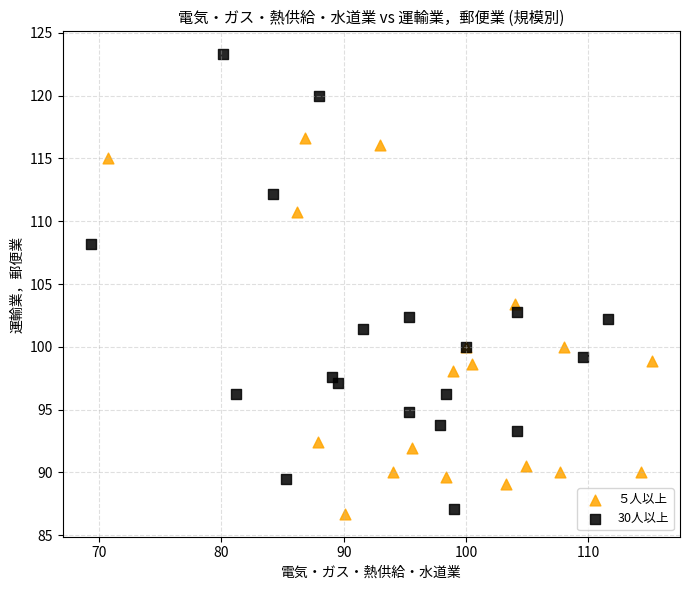

Which series reaches the minimum Y coordinate?

５人以上